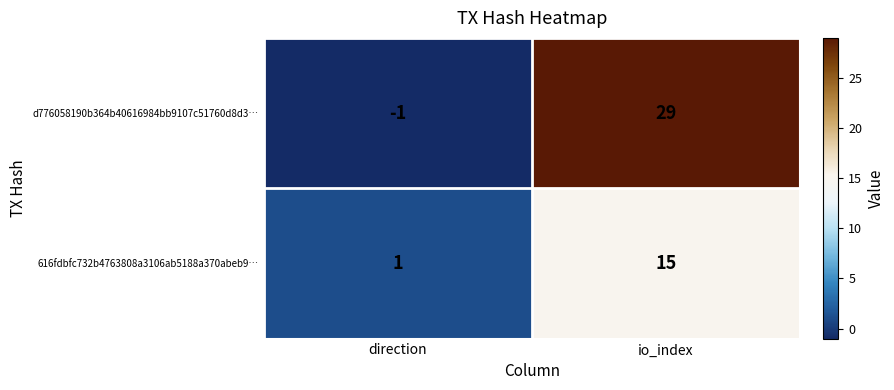

What is the difference between the highest and lowest values at io_index?

14